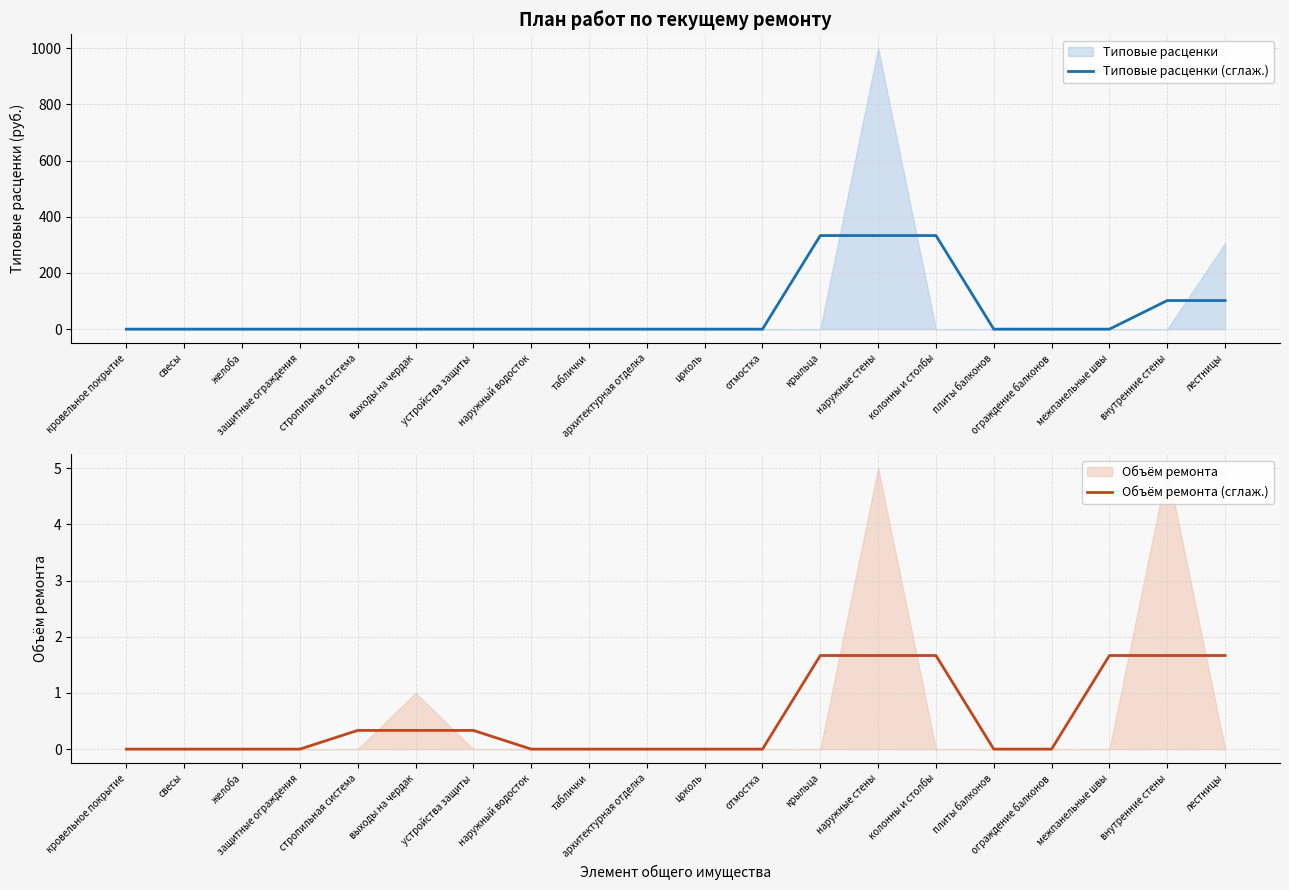

Which series ends up on top after the final intersection of Объём ремонта (сглаж.) and Типовые расценки (сглаж.)?

Типовые расценки (сглаж.)